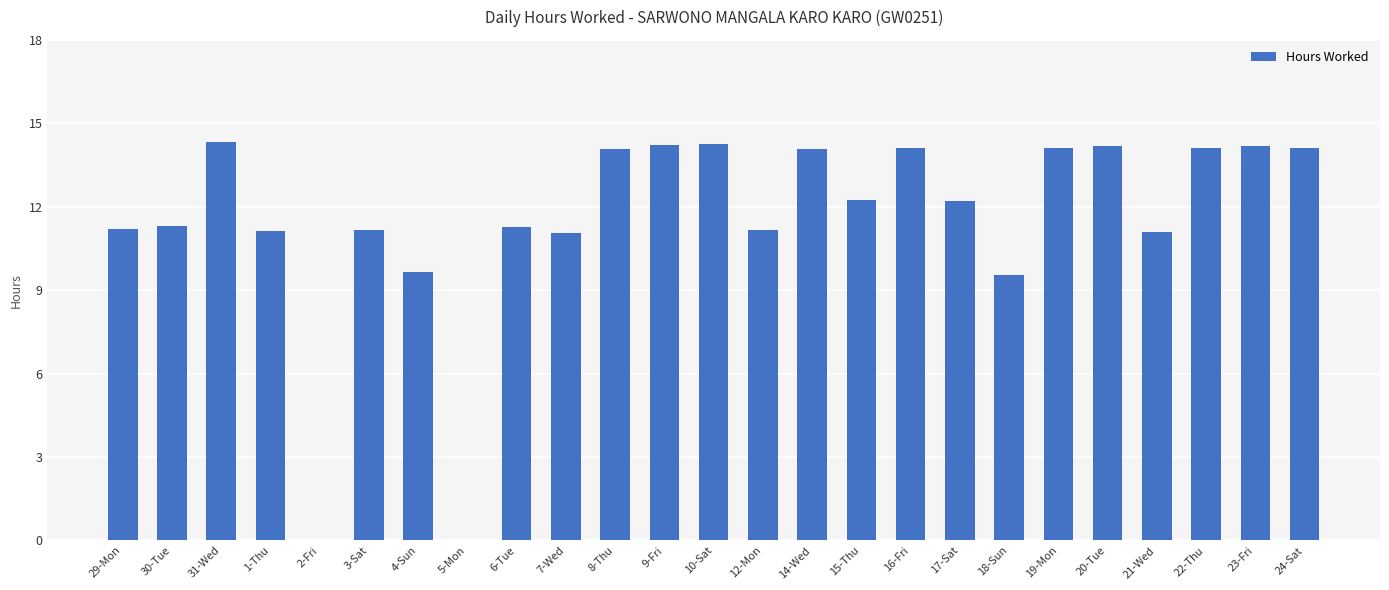

At which label does the data first exceed 12?

31-Wed